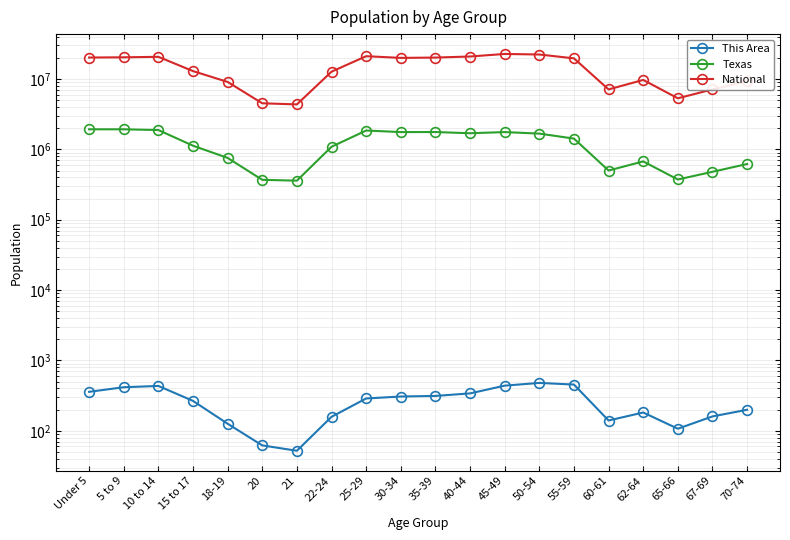

True or false: This Area and Texas cross at least once.

False